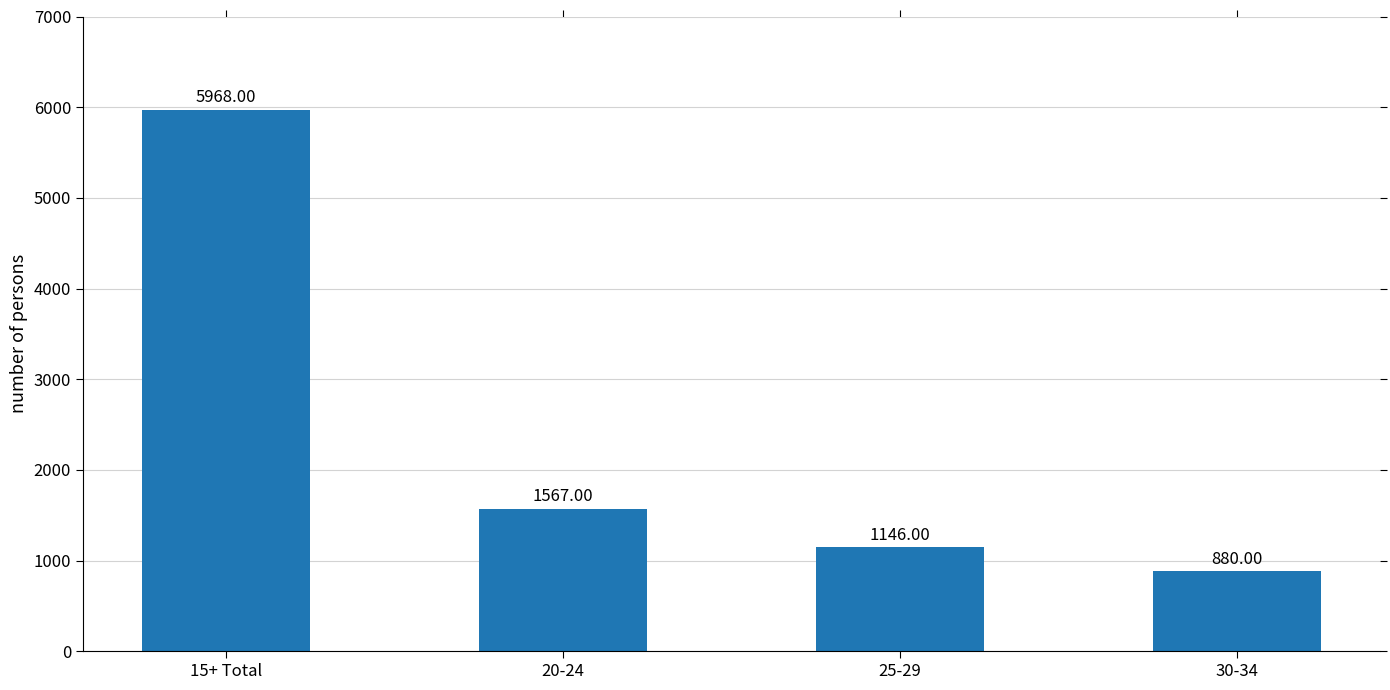

What is the sum of the values at 15+ Total and 20-24?

7535